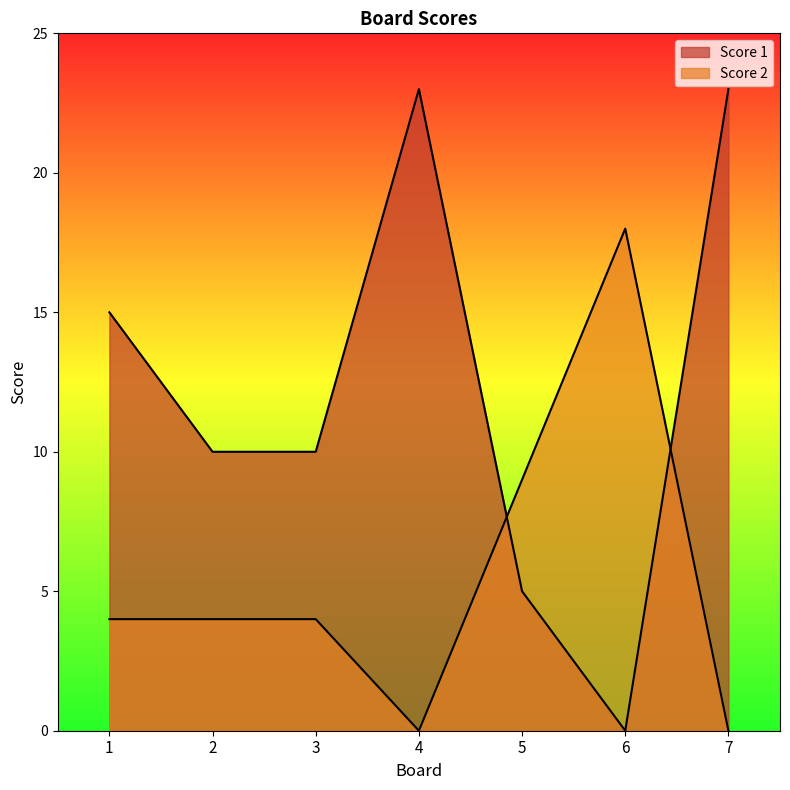

In Score 2, how many points are higher than both neighbors (excluding endpoints)?

1